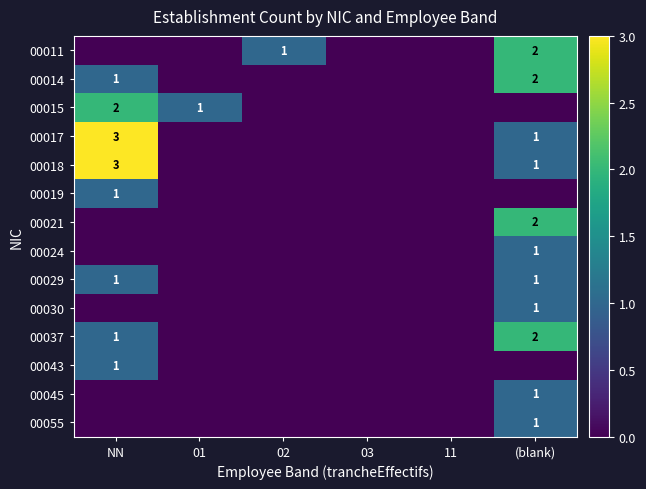

Count the number of categories in the chart.

6